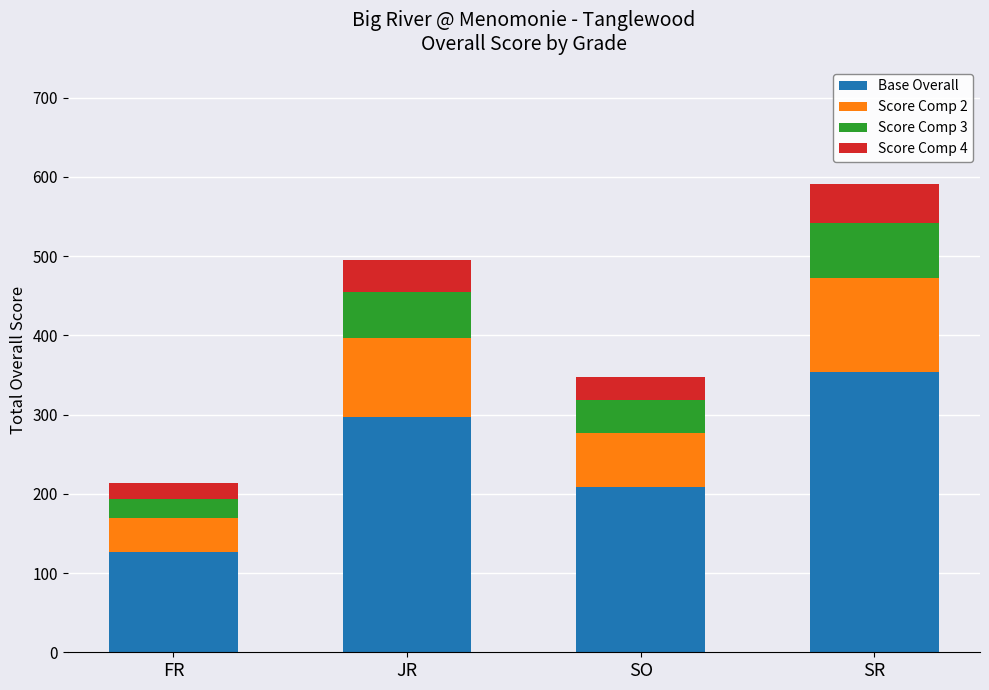

What is the lowest value of the Base Overall series?

127